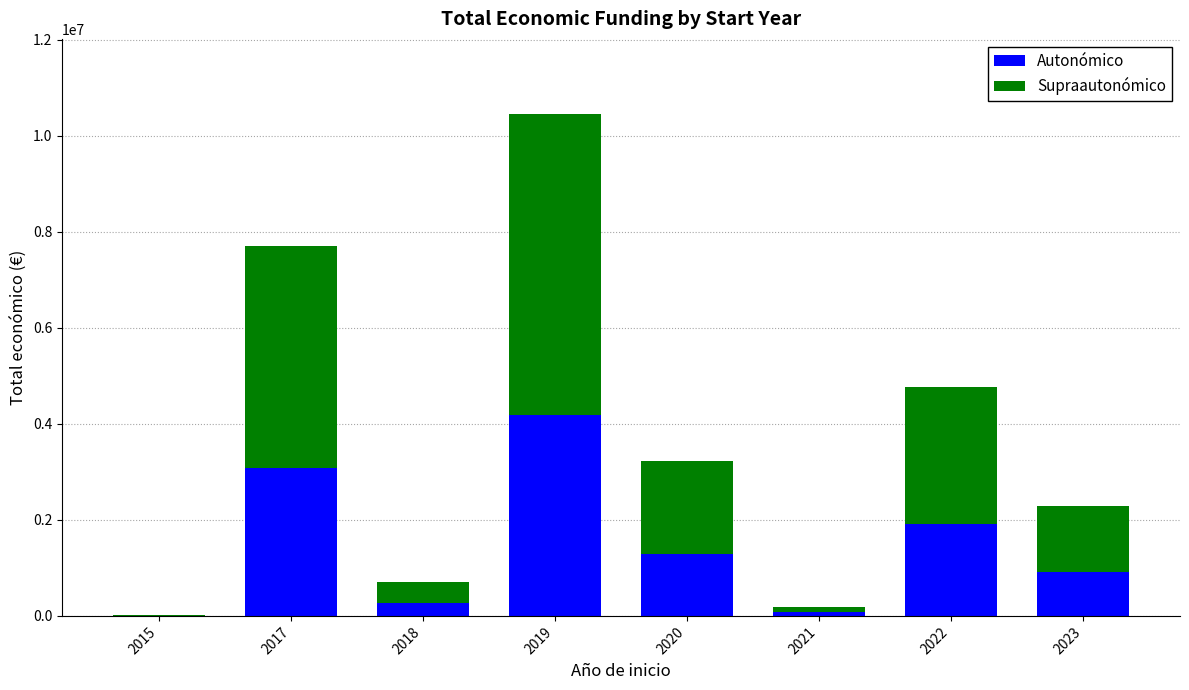

What is the total value across all series at 2017?

7711781.0